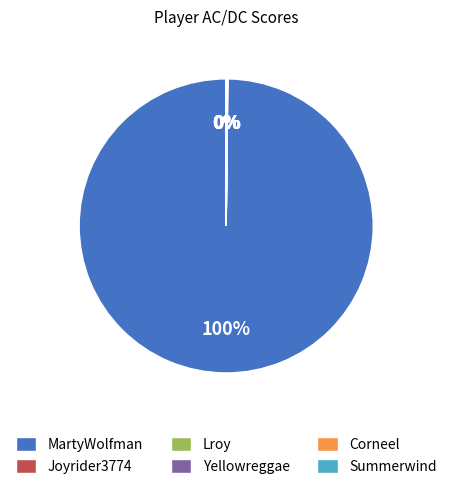

Is there a majority slice in this chart?

Yes